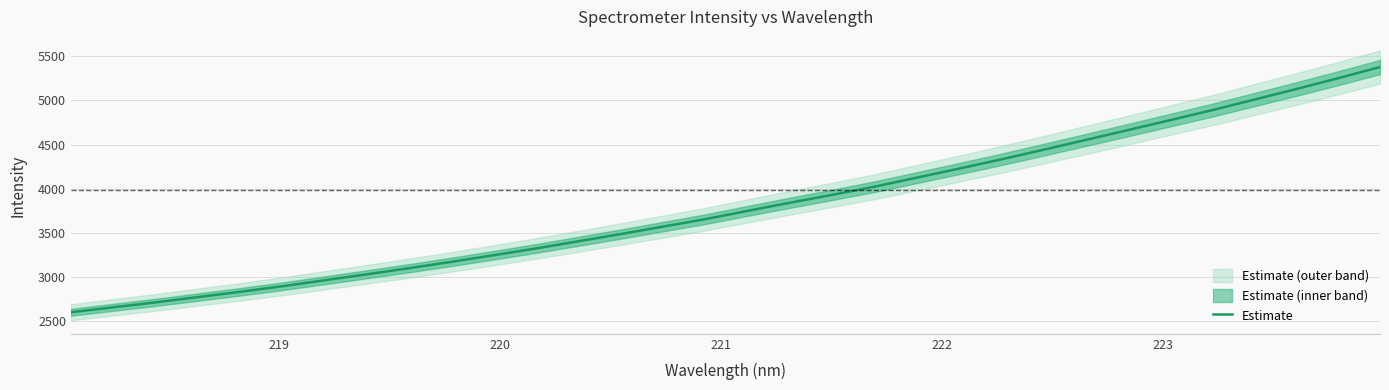

What is the lowest value of the Estimate series?

2601.4